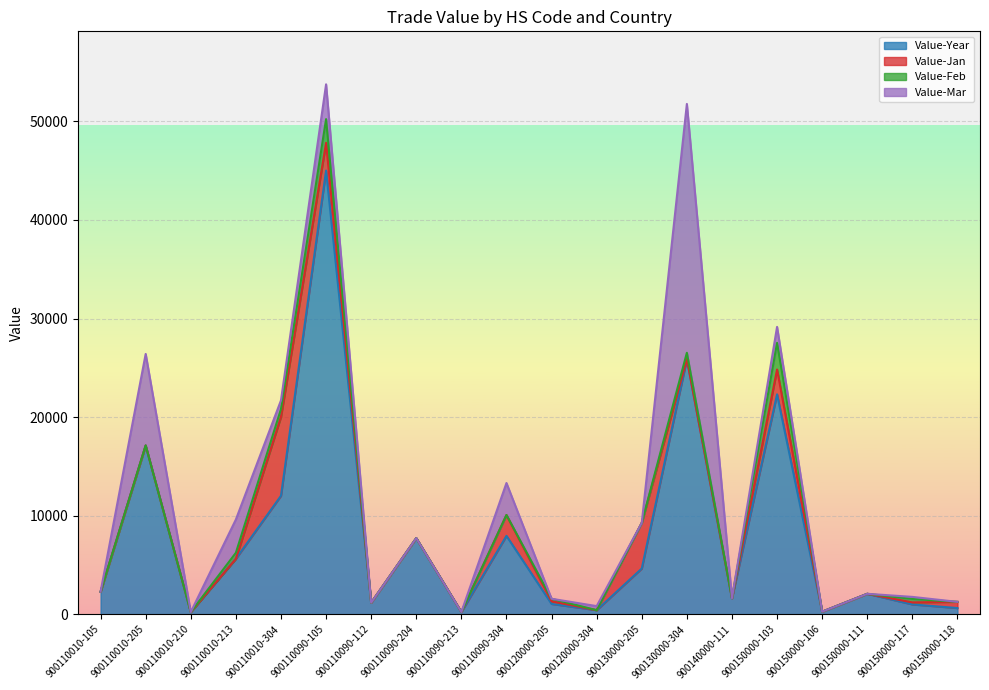

Reading left to right, extract all data points from this chart.

Value-Year: 900110010-105=2279	900110010-205=17121	900110010-210=219	900110010-213=5627	900110010-304=12016	900110090-105=45007	900110090-112=1170	900110090-204=7723	900110090-213=227	900110090-304=7951	900120000-205=1045	900120000-304=412	900130000-205=4637	900130000-304=25883	900140000-111=1627	900150000-103=22309	900150000-106=258	900150000-111=2073	900150000-117=994	900150000-118=628
Value-Jan: 900110010-105=0	900110010-205=0	900110010-210=0	900110010-213=0	900110010-304=8001	900110090-105=2814	900110090-112=0	900110090-204=0	900110090-213=0	900110090-304=2116	900120000-205=268	900120000-304=0	900130000-205=4637	900130000-304=0	900140000-111=0	900150000-103=2515	900150000-106=0	900150000-111=0	900150000-117=208	900150000-118=628
Value-Feb: 900110010-105=0	900110010-205=0	900110010-210=0	900110010-213=606	900110010-304=795	900110090-105=2405	900110090-112=0	900110090-204=0	900110090-213=0	900110090-304=0	900120000-205=257	900120000-304=0	900130000-205=0	900130000-304=640	900140000-111=0	900150000-103=2709	900150000-106=0	900150000-111=0	900150000-117=350	900150000-118=0
Value-Mar: 900110010-105=0	900110010-205=9286	900110010-210=0	900110010-213=3375	900110010-304=882	900110090-105=3530	900110090-112=0	900110090-204=0	900110090-213=0	900110090-304=3244	900120000-205=0	900120000-304=412	900130000-205=0	900130000-304=25243	900140000-111=0	900150000-103=1616	900150000-106=0	900150000-111=0	900150000-117=208	900150000-118=0